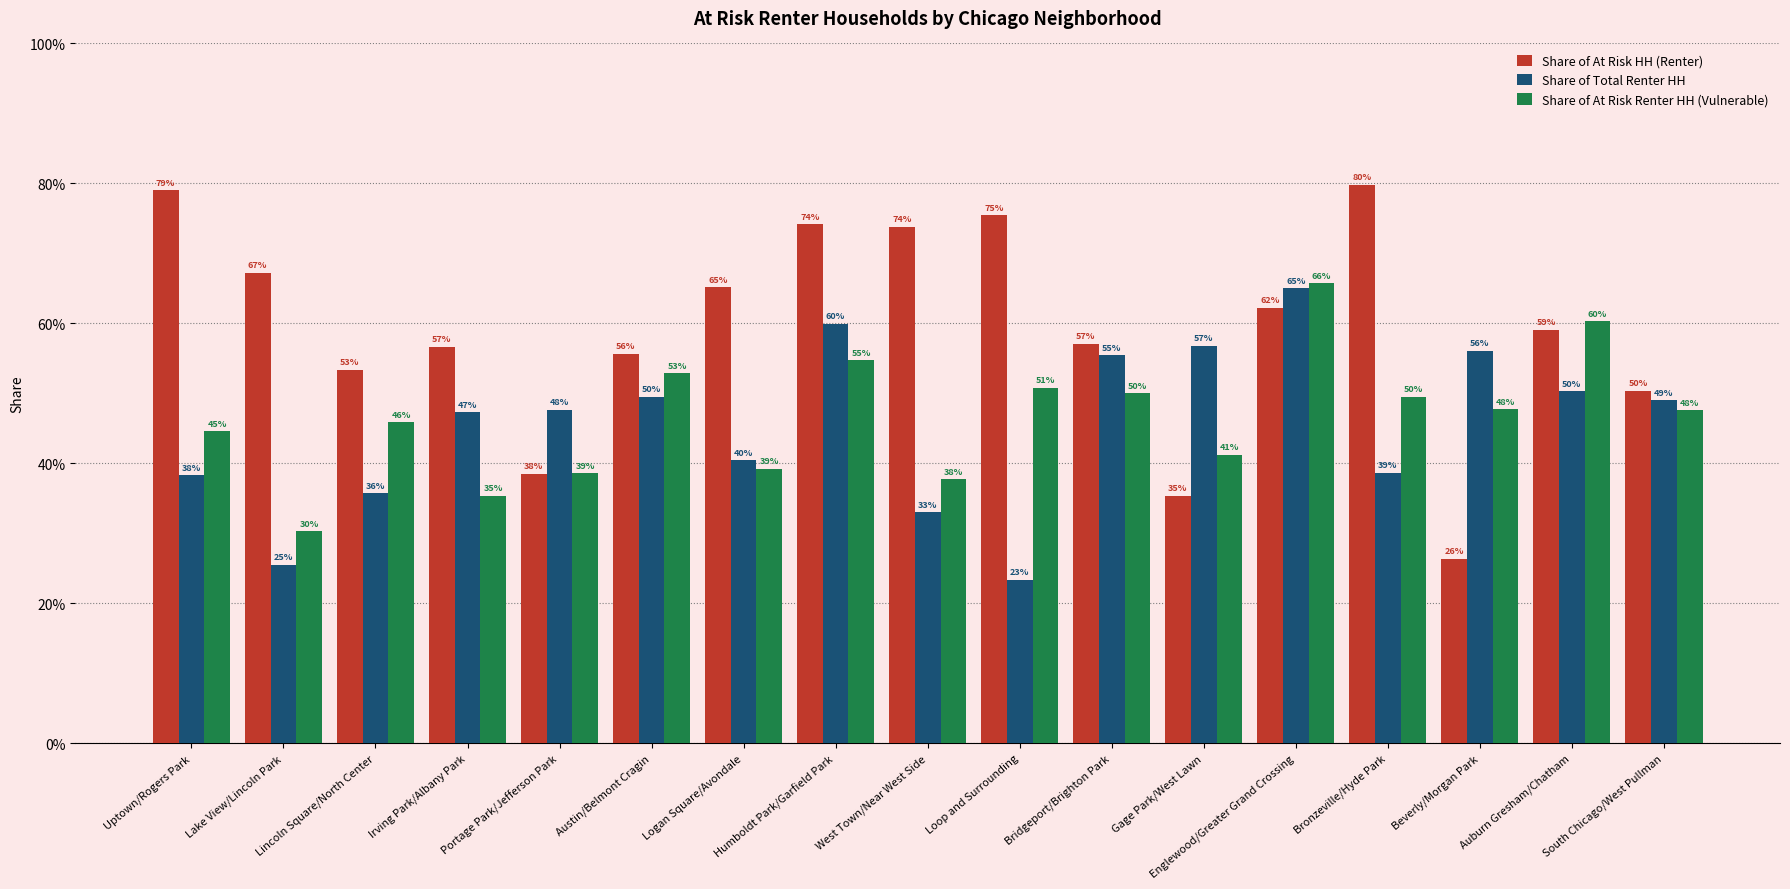

What are all the series names shown in the legend?

Share of At Risk HH (Renter), Share of Total Renter HH, Share of At Risk Renter HH (Vulnerable)